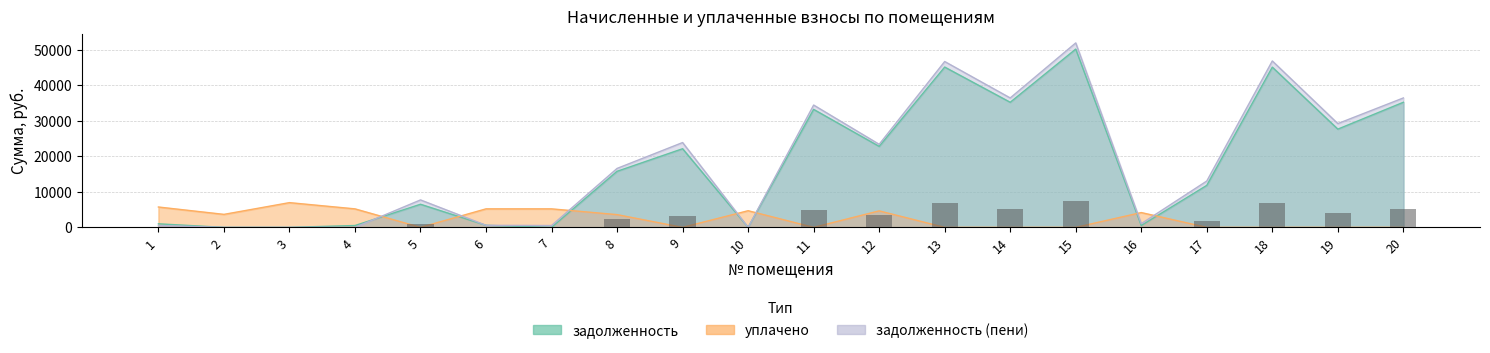

What is the average value of the задолженность series?

17662.0